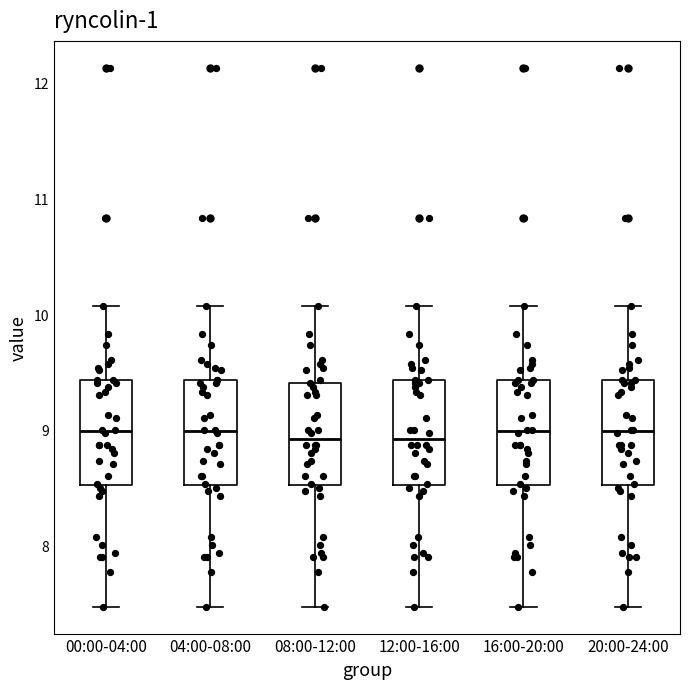

Where does the median line of the box for 04:00-08:00 sit on the y-axis? The values are not printed on the chart, so give them approximately, as read against the axis.

9.0